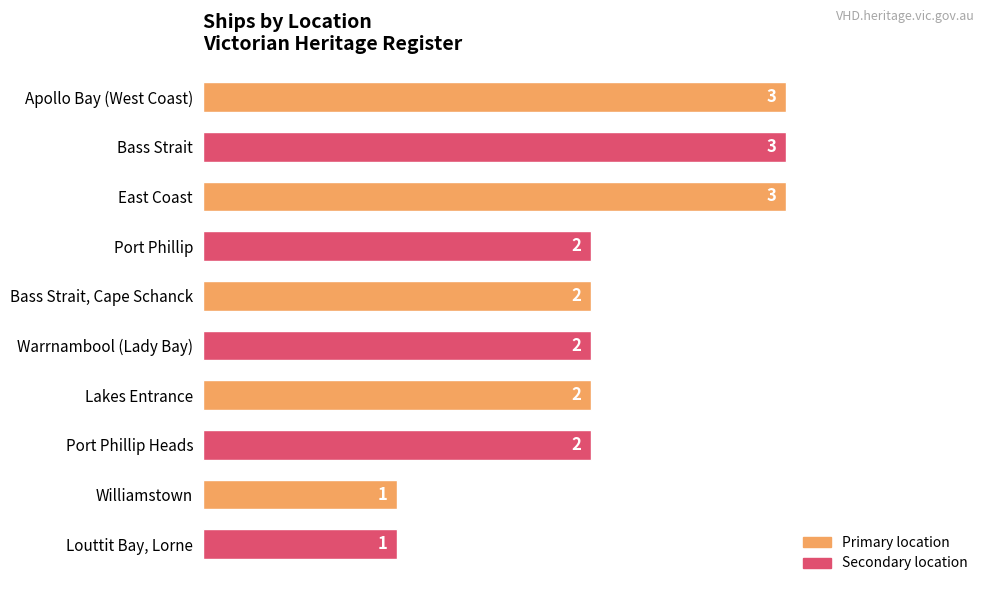

What is the label of the 9th bar from the top?

Williamstown